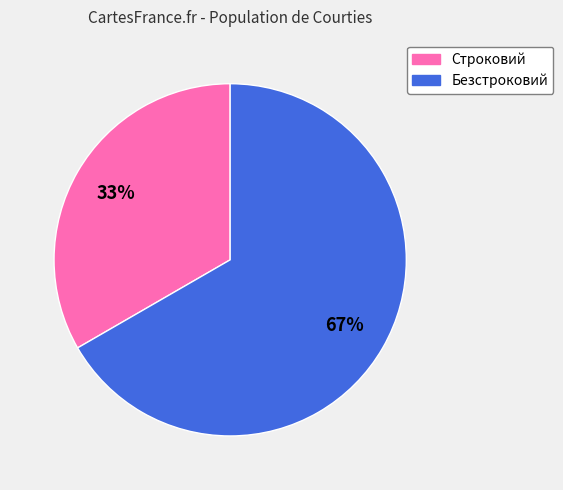

Which slice is the largest?

Безстроковий